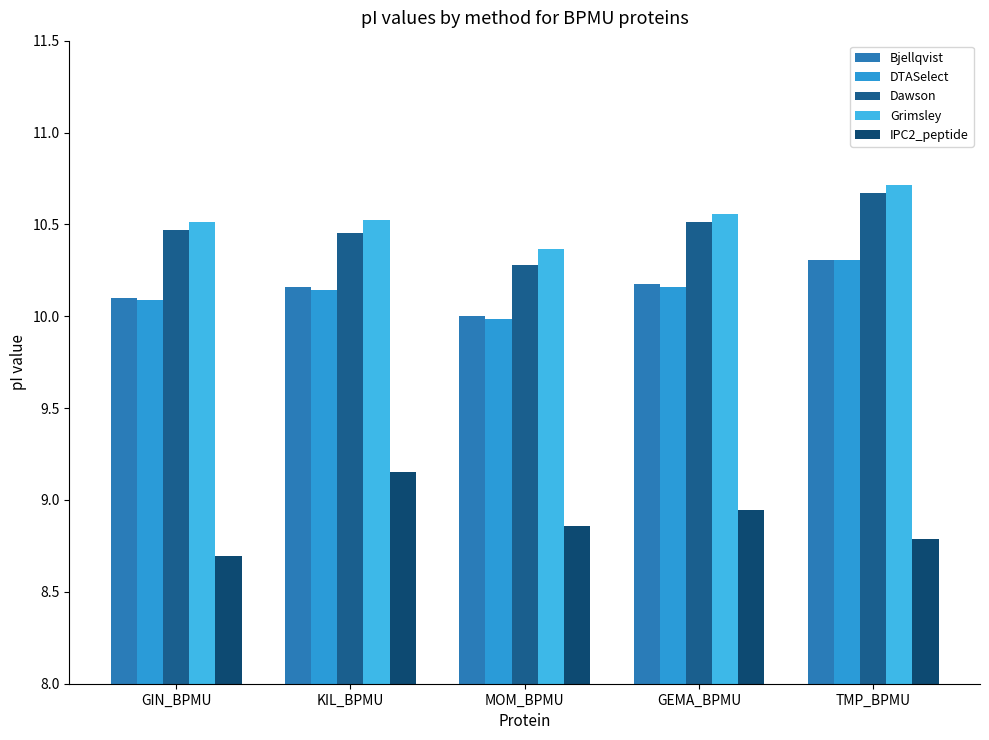

Which category has the highest value in the IPC2_peptide series?

KIL_BPMU